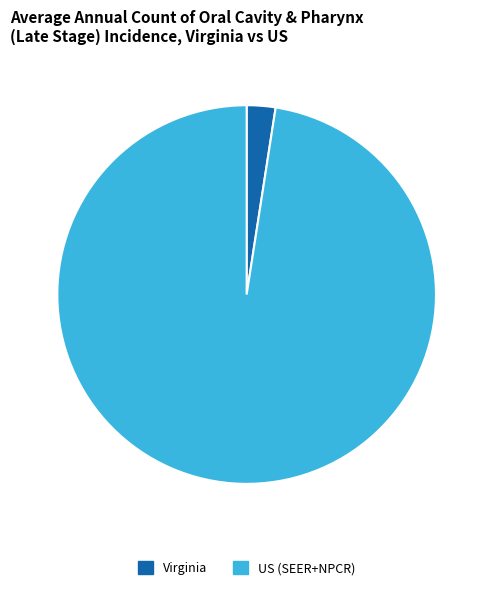

Is it true that US (SEER+NPCR) is 98% of the pie?

True